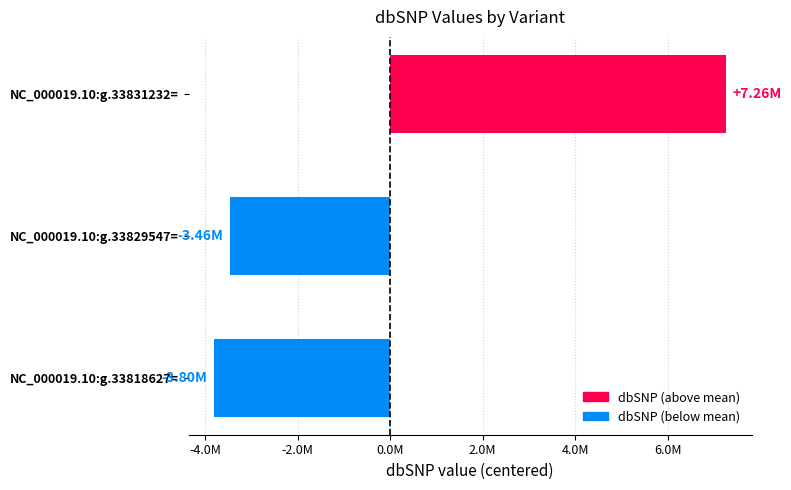

At which category does the chart reach its minimum across all series?

NC_000019.10:g.33818627=